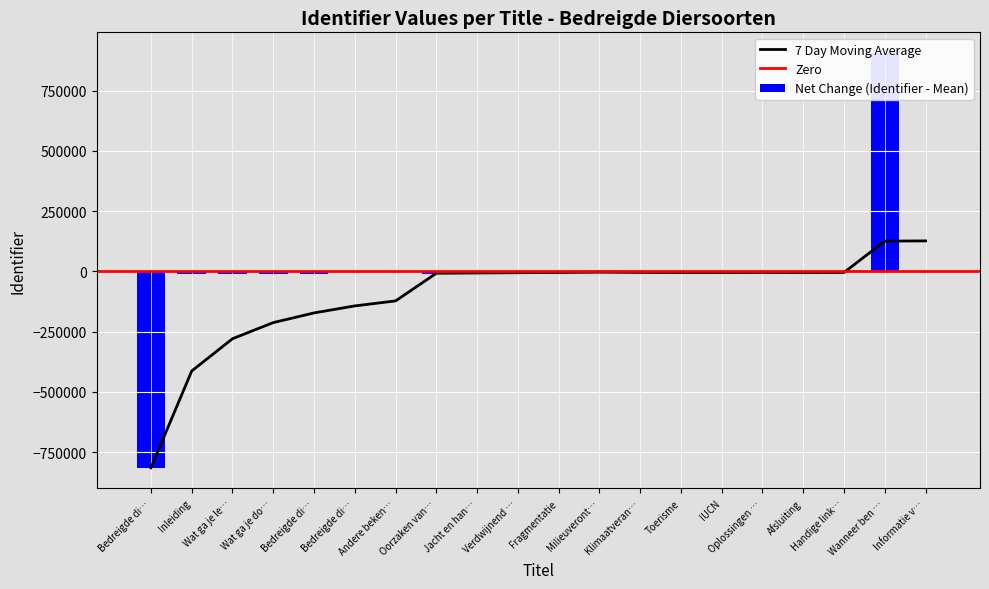

What is the label of the 19th bar from the right?

Inleiding